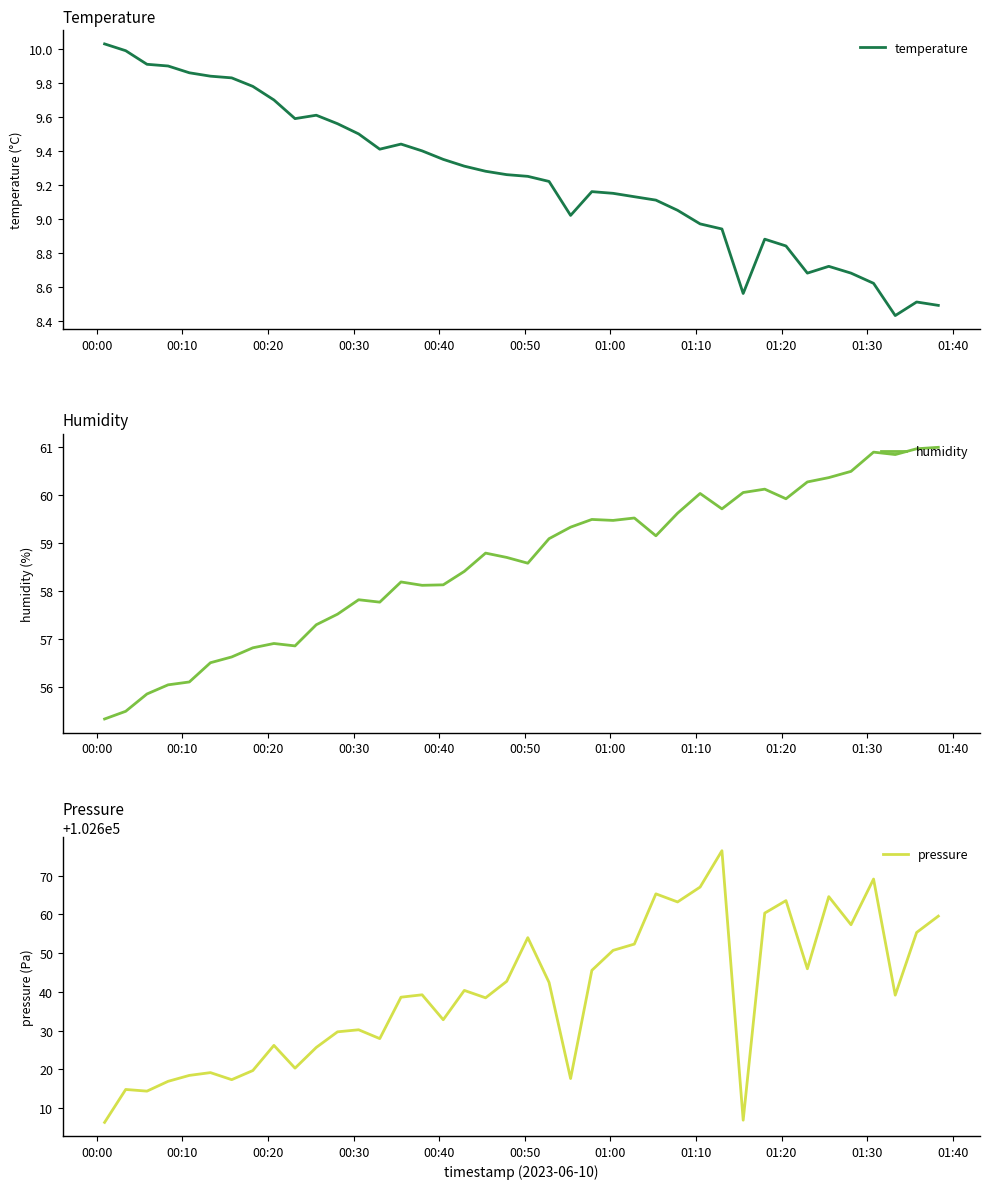

Reading left to right, list all the values displayed in this chart.

temperature: 10.0	10.0	9.9	9.9	9.9	9.8	9.8	9.8	9.7	9.6	9.6	9.6	9.5	9.4	9.4	9.4	9.3	9.3	9.3	9.3	9.2	9.2	9.0	9.2	9.2	9.1	9.1	9.1	9.0	8.9	8.6	8.9	8.8	8.7	8.7	8.7	8.6	8.4	8.5	8.5
humidity: 55.3	55.5	55.9	56.0	56.1	56.5	56.6	56.8	56.9	56.9	57.3	57.5	57.8	57.8	58.2	58.1	58.1	58.4	58.8	58.7	58.6	59.1	59.3	59.5	59.5	59.5	59.1	59.6	60.0	59.7	60.0	60.1	59.9	60.3	60.4	60.5	60.9	60.8	61.0	61.0
pressure: 102606.3	102614.8	102614.4	102616.9	102618.4	102619.2	102617.3	102619.7	102626.2	102620.3	102625.7	102629.7	102630.2	102627.9	102638.6	102639.2	102632.8	102640.4	102638.5	102642.7	102654.0	102642.4	102617.6	102645.6	102650.7	102652.3	102665.3	102663.2	102667.1	102676.4	102606.9	102660.3	102663.6	102646.0	102664.6	102657.3	102669.1	102639.2	102655.3	102659.6